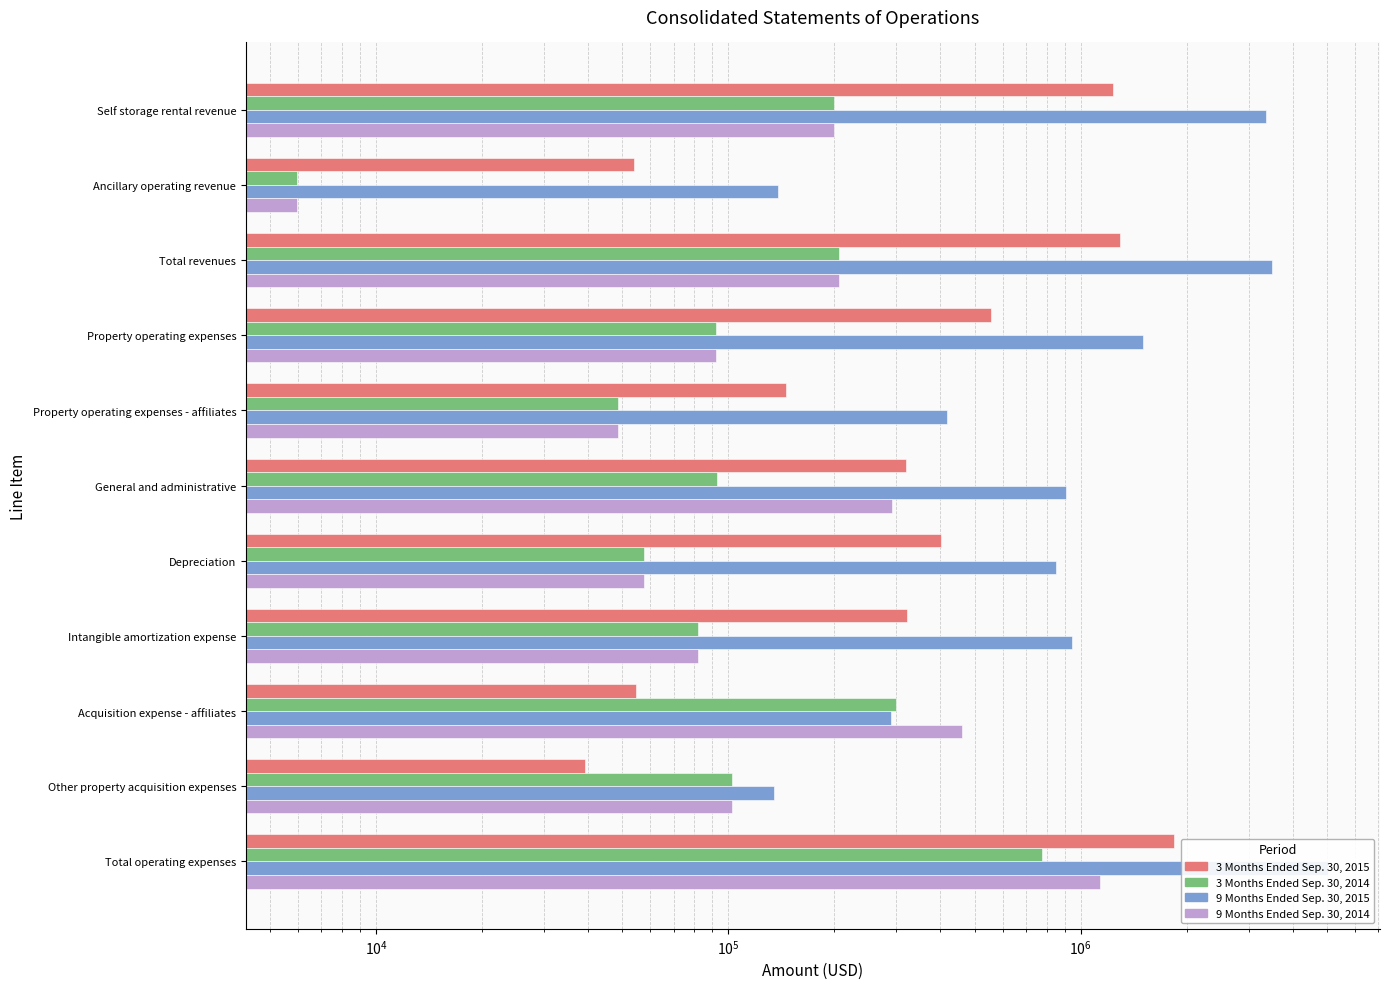

How many data points in 9 Months Ended Sep. 30, 2015 are less than 908290?

5